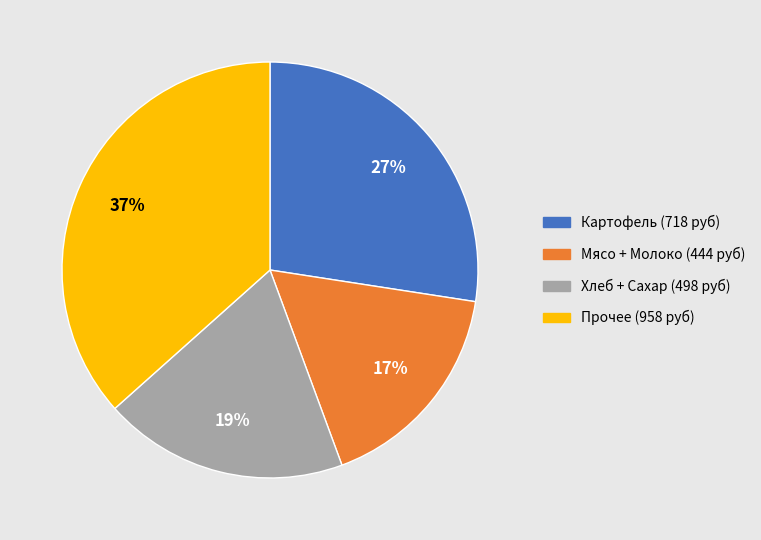

Does any single category account for the majority?

No